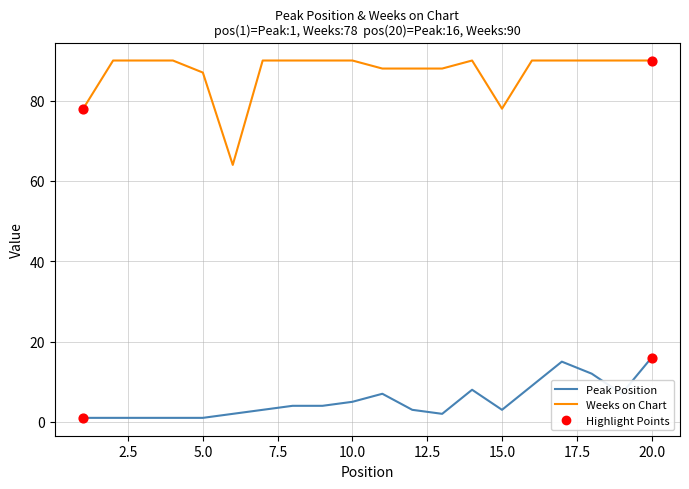

Which series has the largest total across all categories?

Weeks on Chart